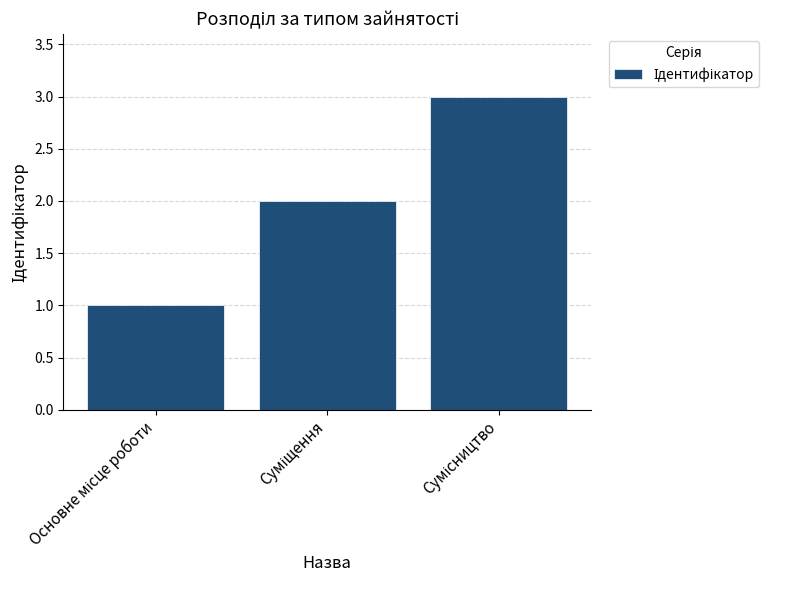

What is the difference between the second highest and minimum values?

1